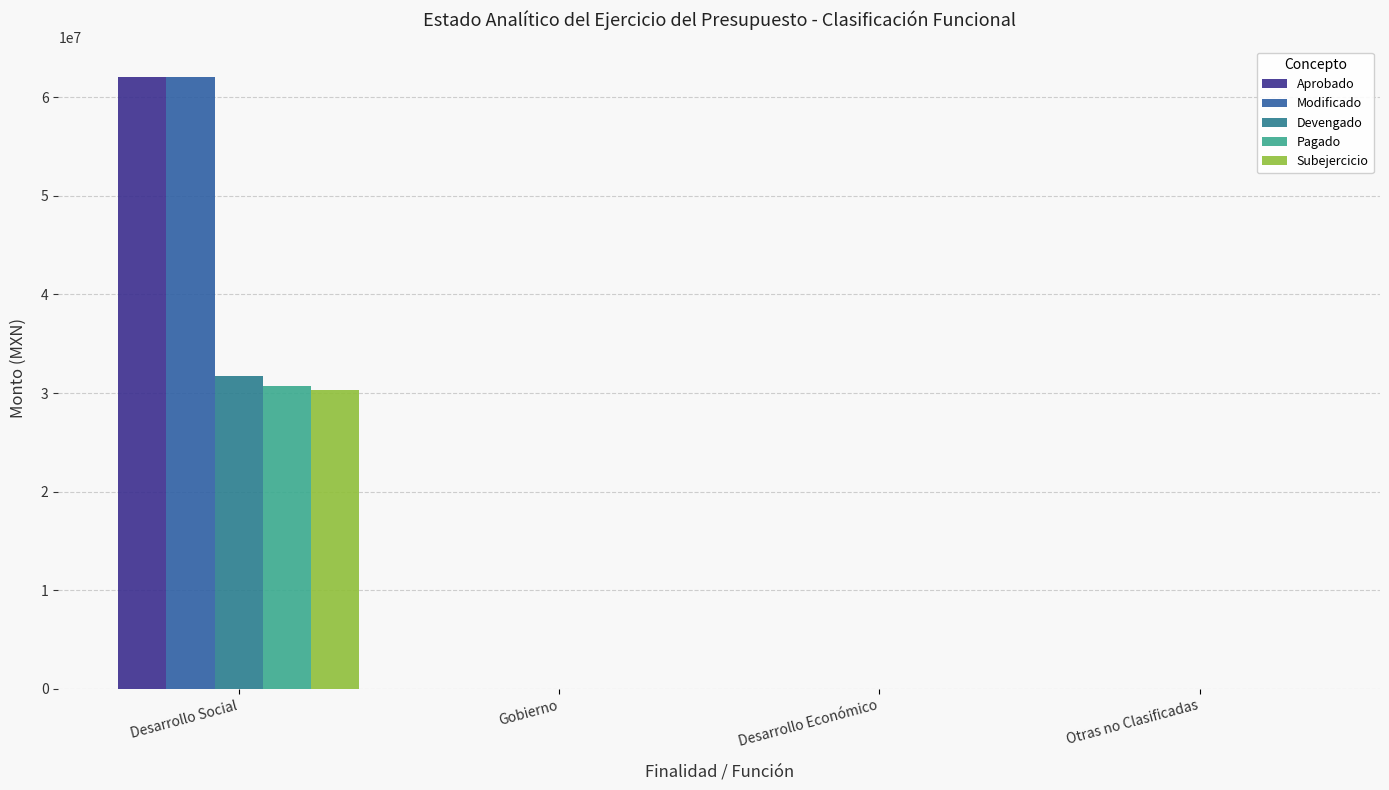

What is the sum of the Modificado values at Otras no Clasificadas and Desarrollo Social?

62019728.7